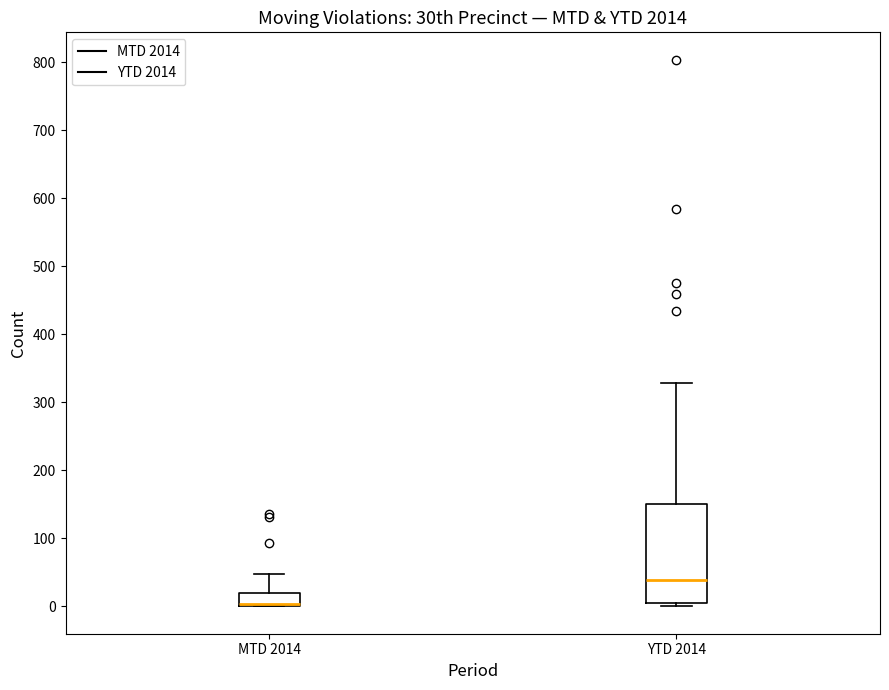

Reading left to right, transcribe this box plot: for each box, give where its median line is, the range the box spans, and where its two whiskers end, as read against the y-axis. The values are not printed on the chart, so give them approximately, as read against the axis.

MTD 2014: median 0 (drawn on the box's lower edge), box 0 to 20, whiskers 0 to 50
YTD 2014: median 40, box 0 to 150, whiskers 0 (just below the box's lower edge) to 330